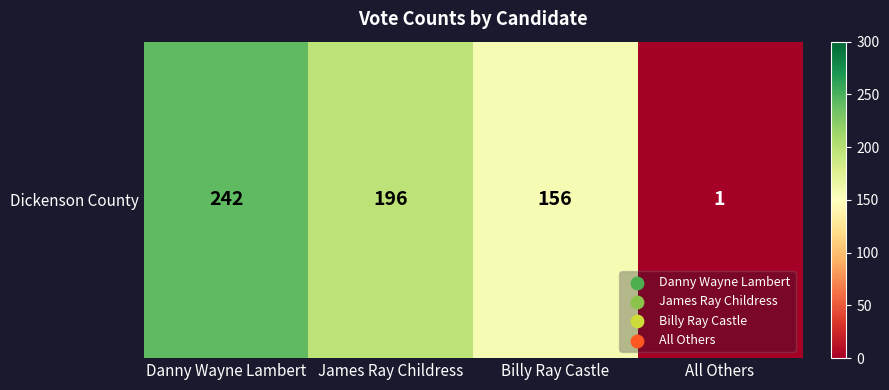

What is the change in value from Danny Wayne Lambert to James Ray Childress?

-46